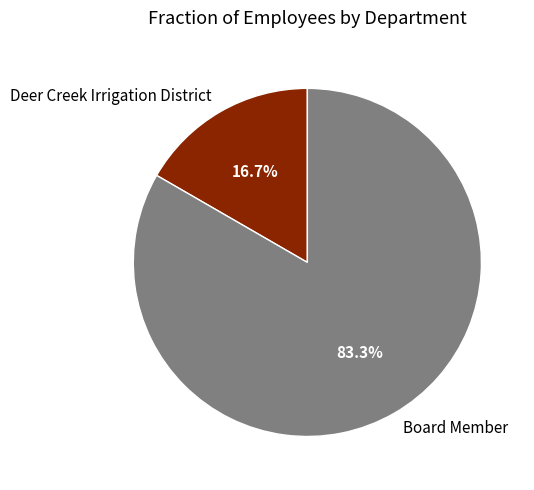

To the nearest percent, what is the difference between the largest and smallest slice percentages?

67%